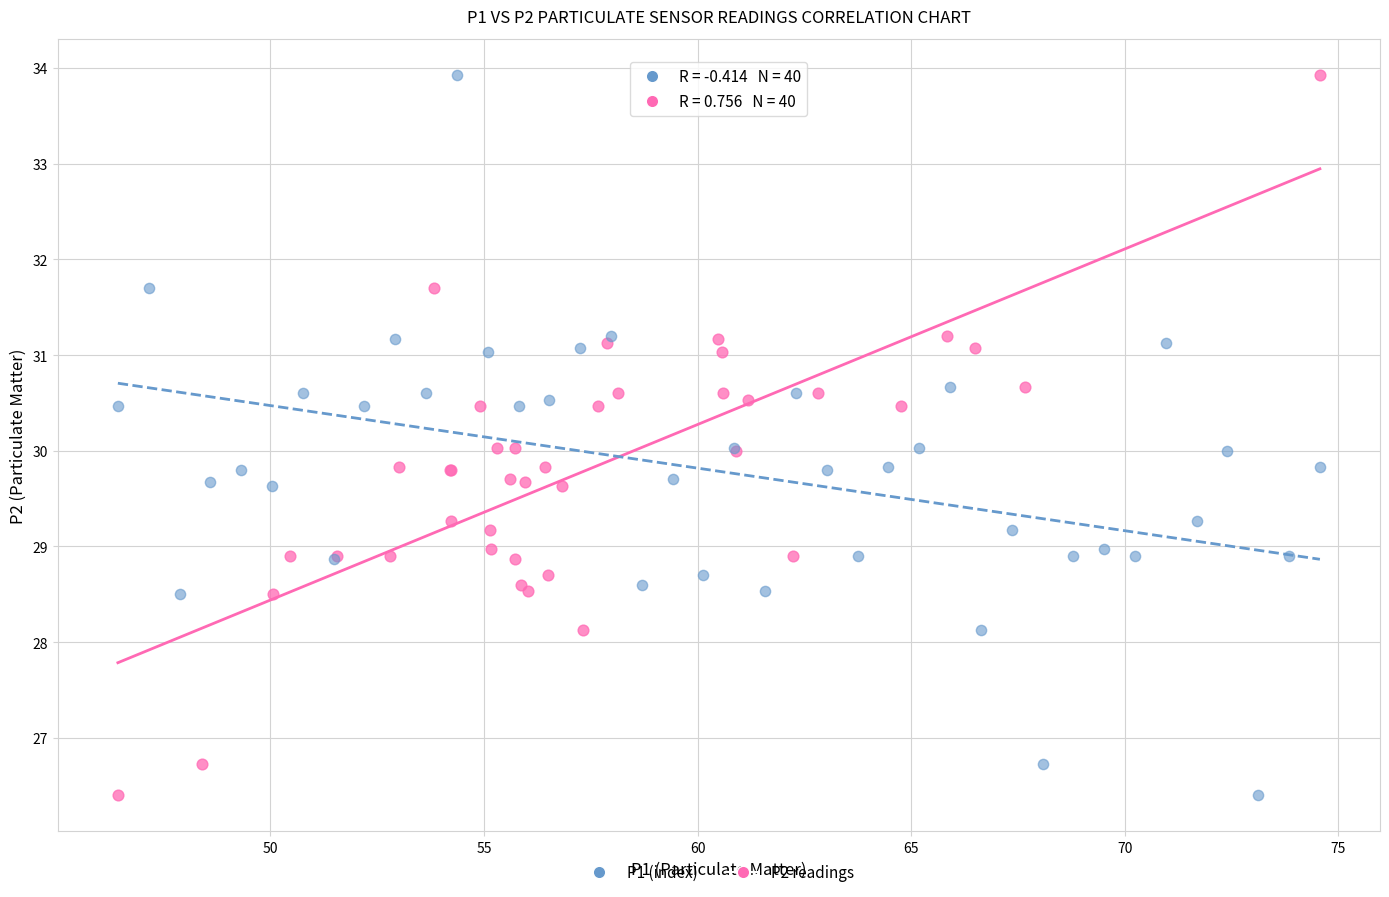

What are all the series names shown in the legend?

P1 (index), P2 readings